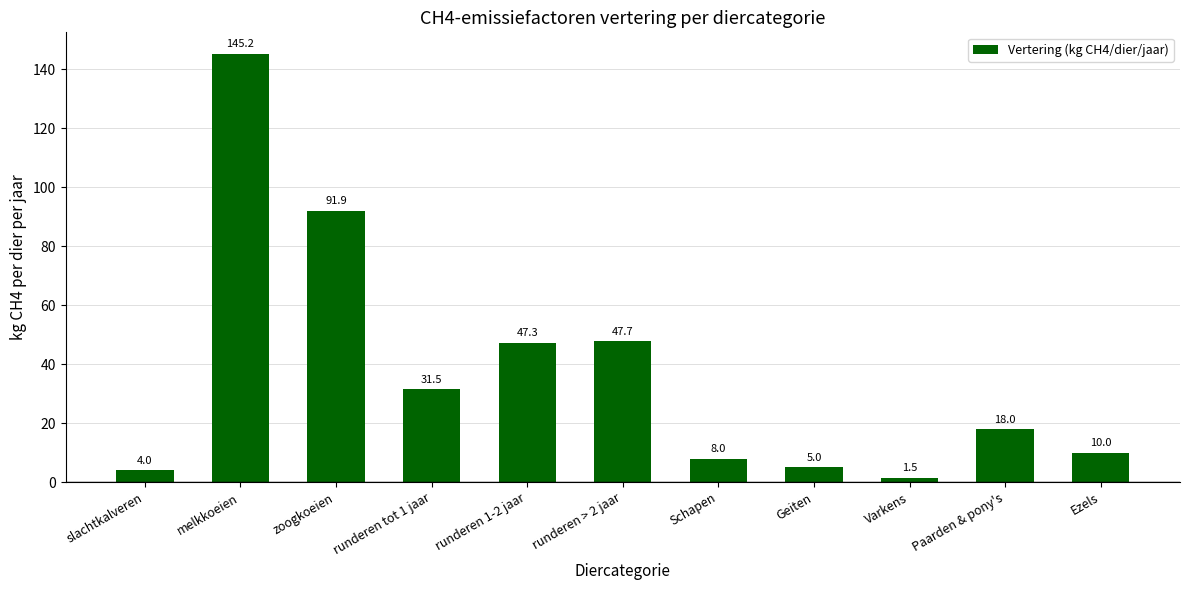

True or false: the data shows 1.5 at Varkens.

True